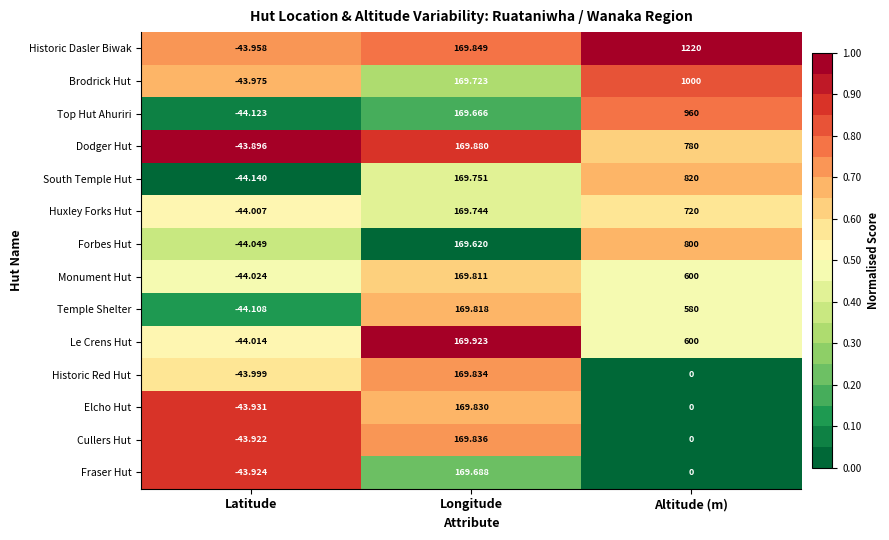

At which label does Historic Red Hut reach its minimum?

Latitude